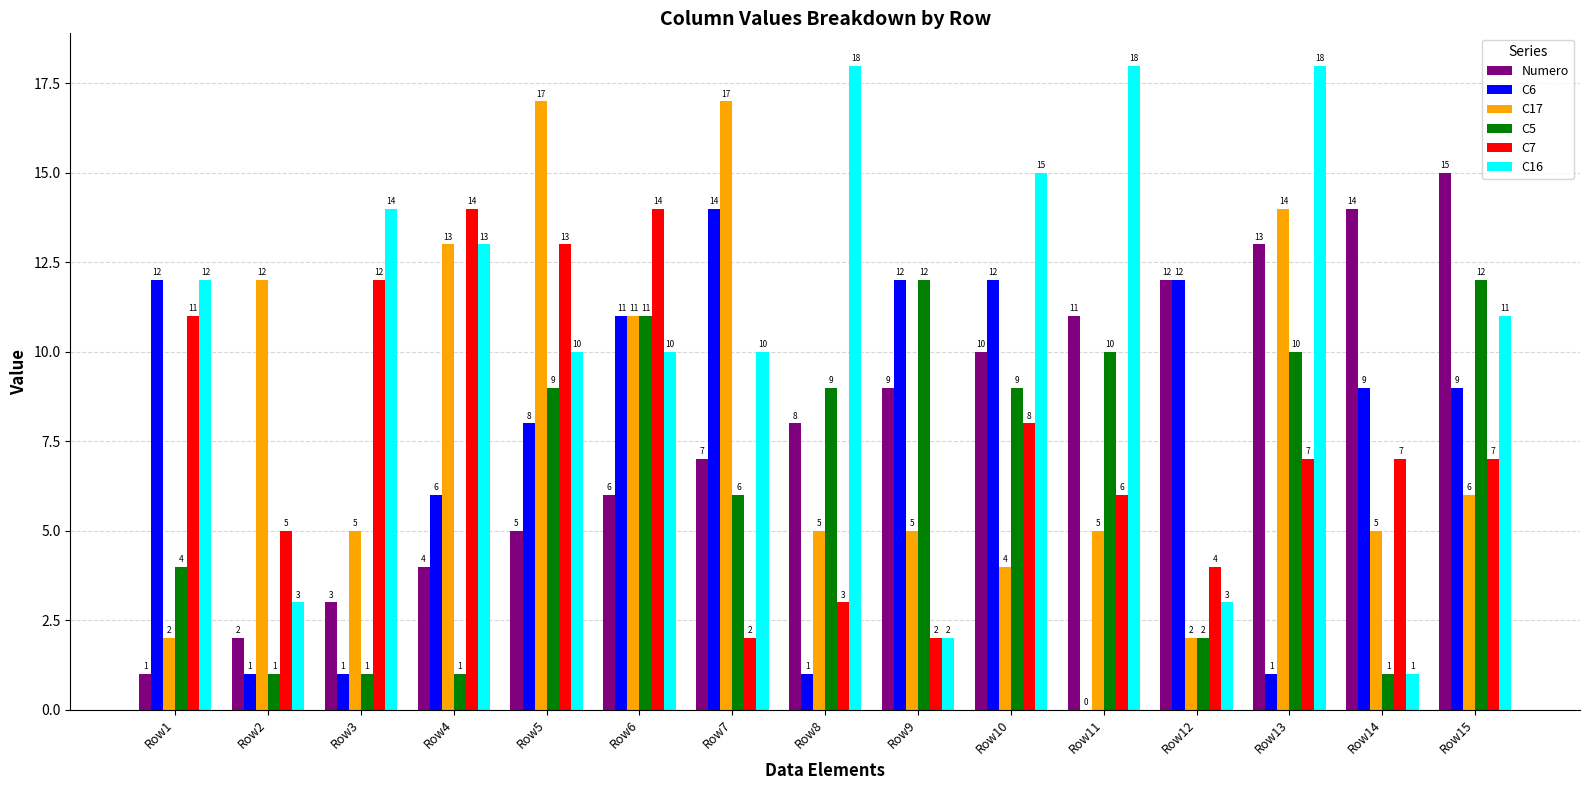

Read the C7 value at Row10, to the nearest 10.

10